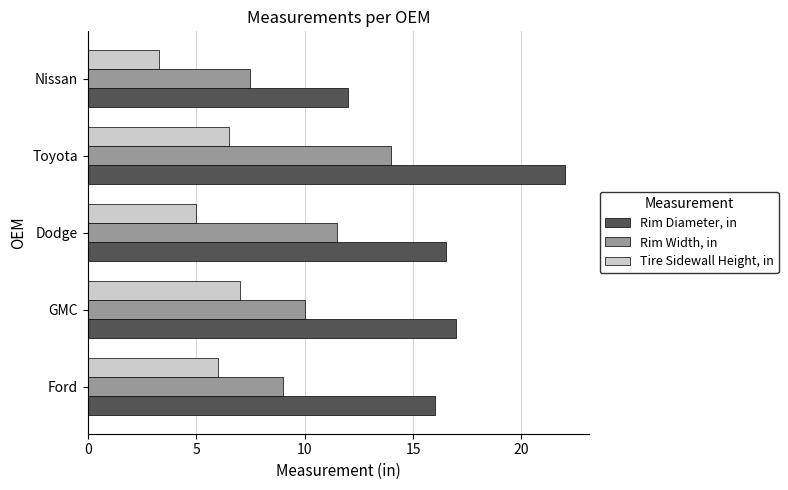

Which series has the largest range (max minus min)?

Rim Diameter, in